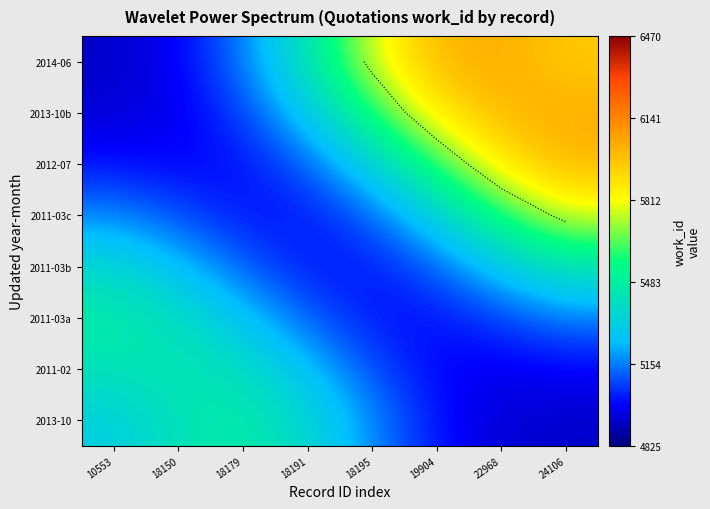

Which category has the highest value across all series?

24106